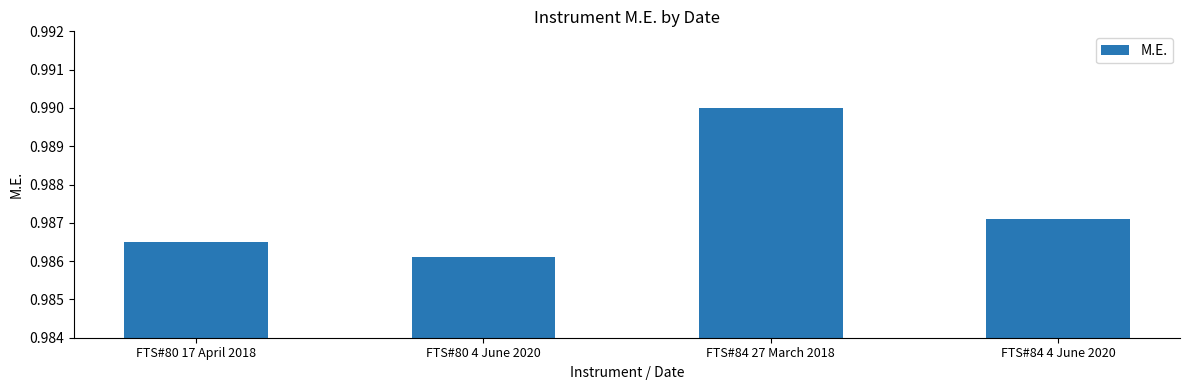

What is the label of the 2nd bar from the left?

FTS#80 4 June 2020